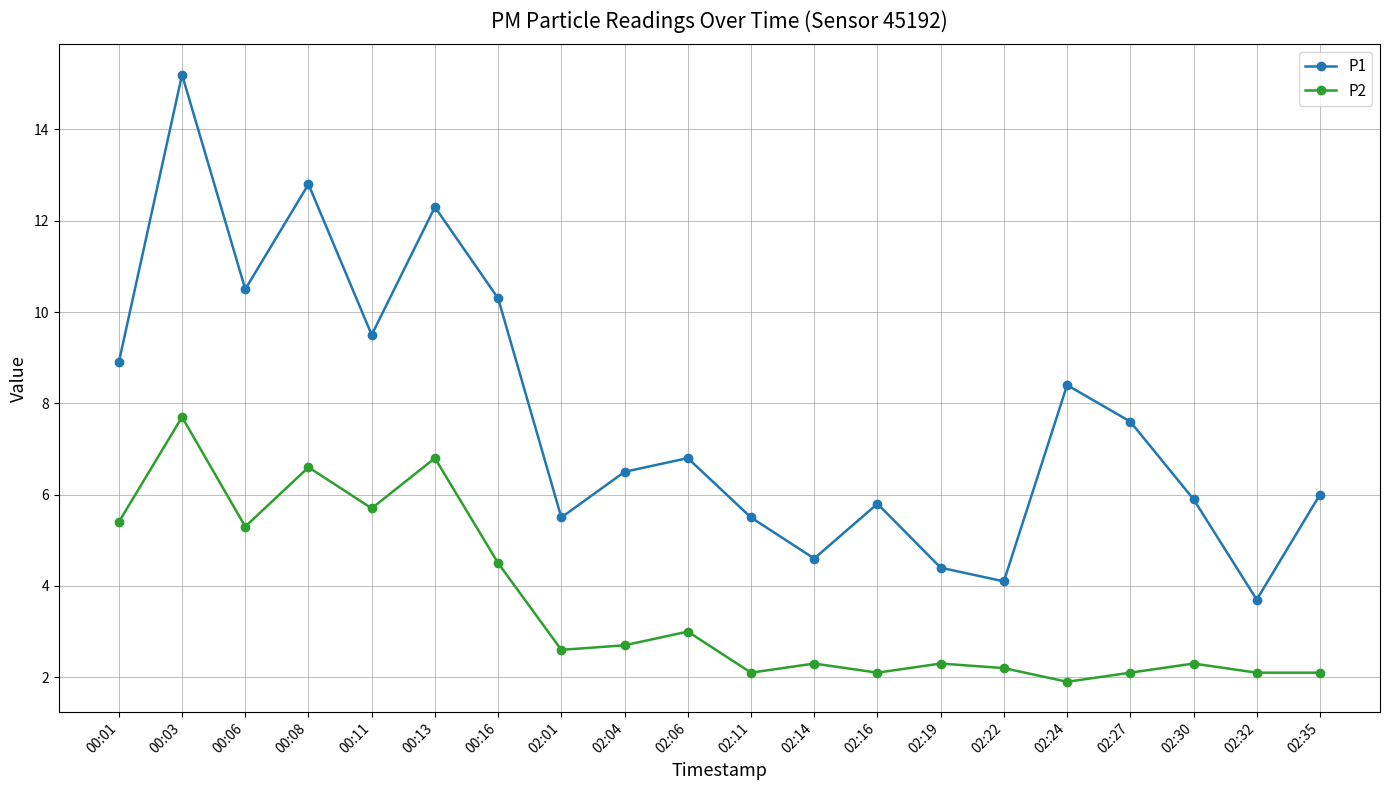

What is the total value across all series at 00:13?

19.1